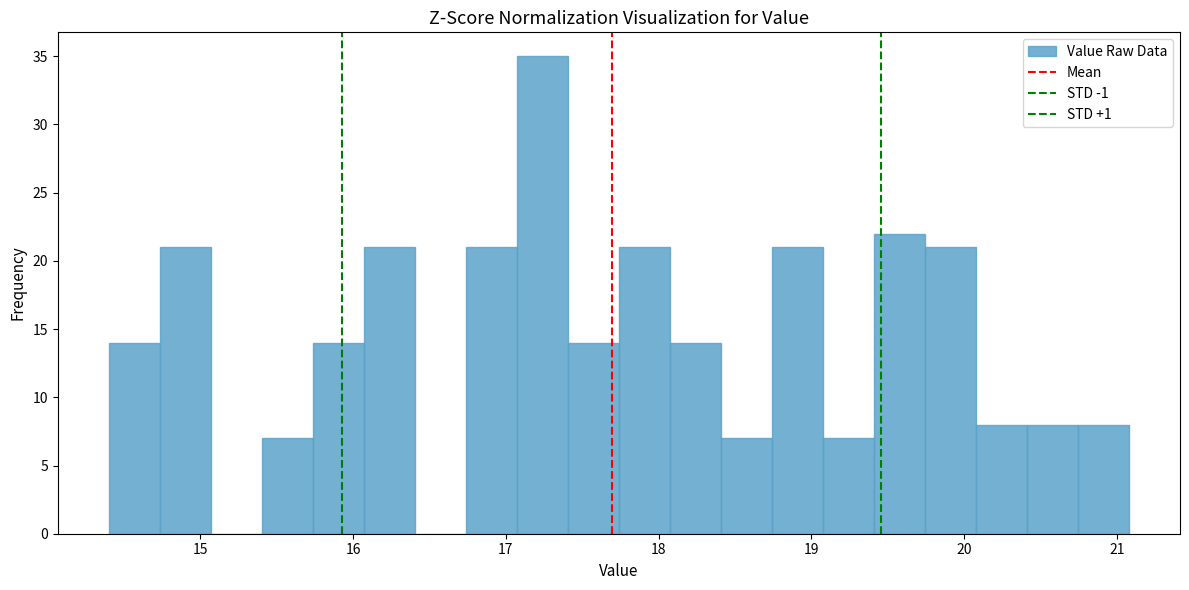

Around what value on the x-axis is the tallest bar? Give the approximate position of its centre, as read against the axis.

17.2